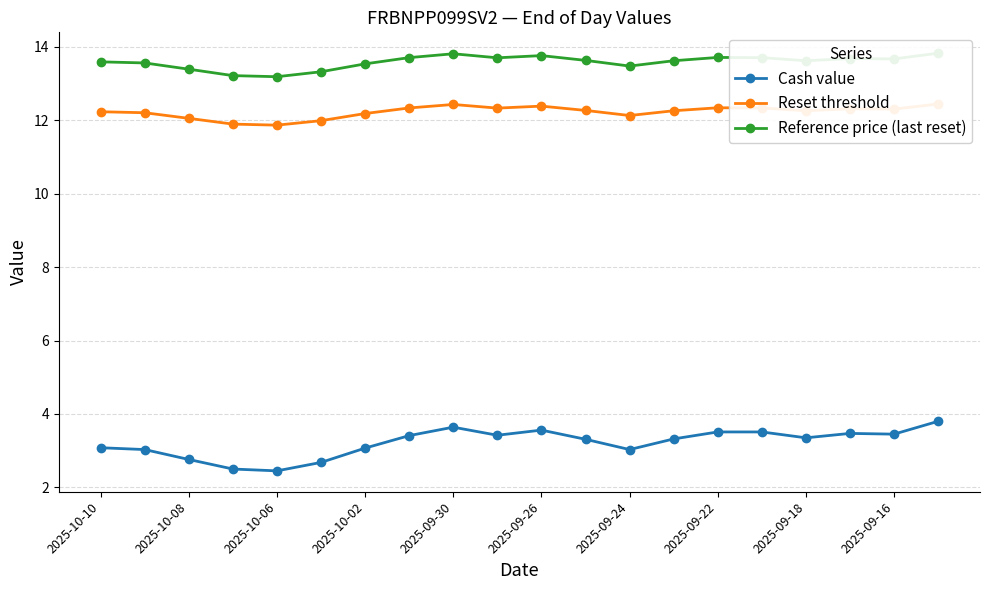

In Cash value, how many points are lower than both neighbors (excluding endpoints)?

5